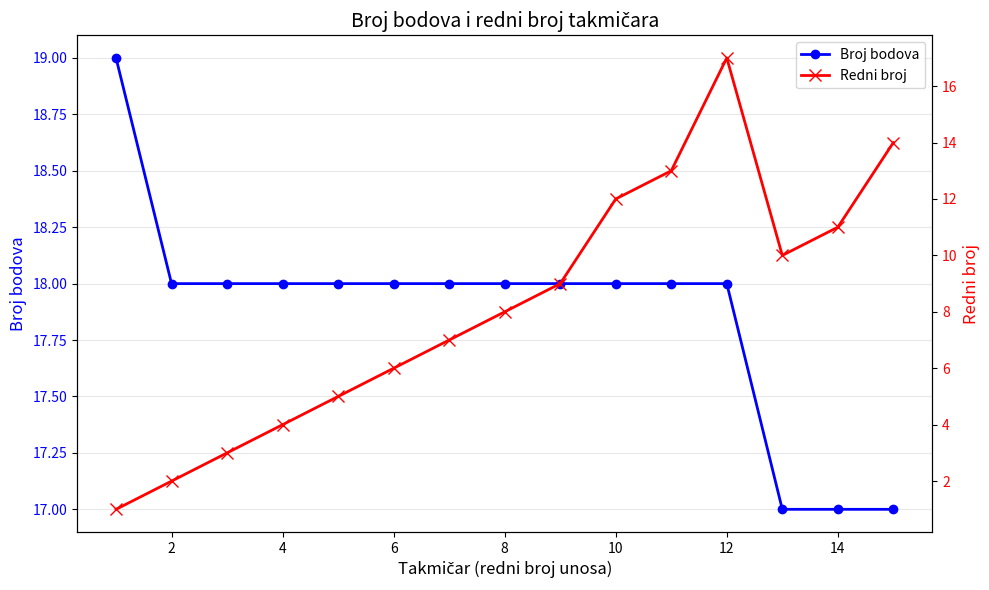

What is the maximum value for Broj bodova?

19